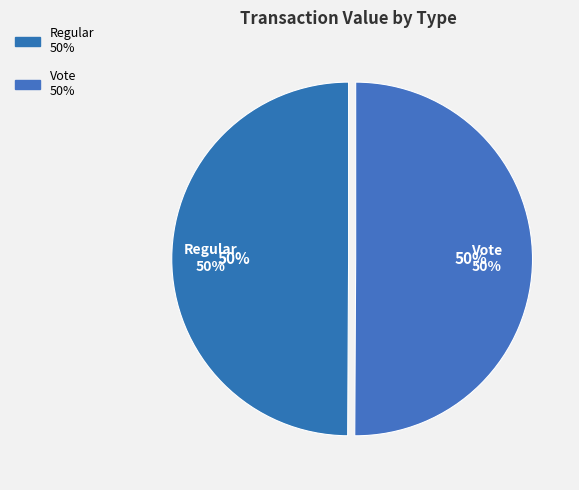

Does 9 represent more than half of the total?

No